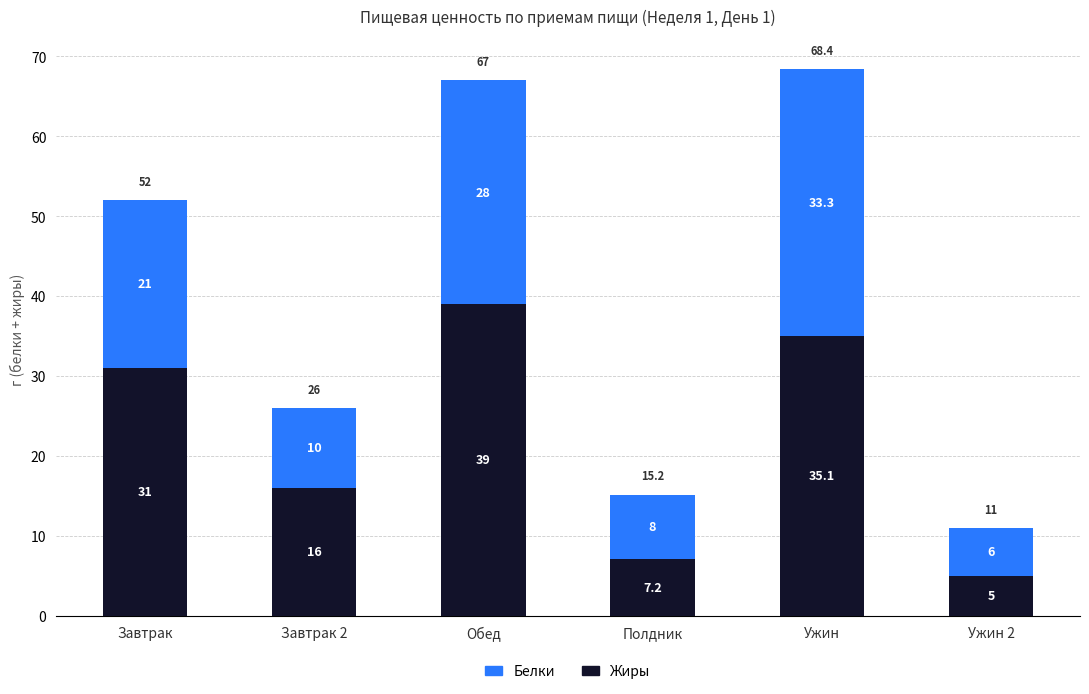

The value of Жиры at Ужин 2 is 5.0. True or false?

True